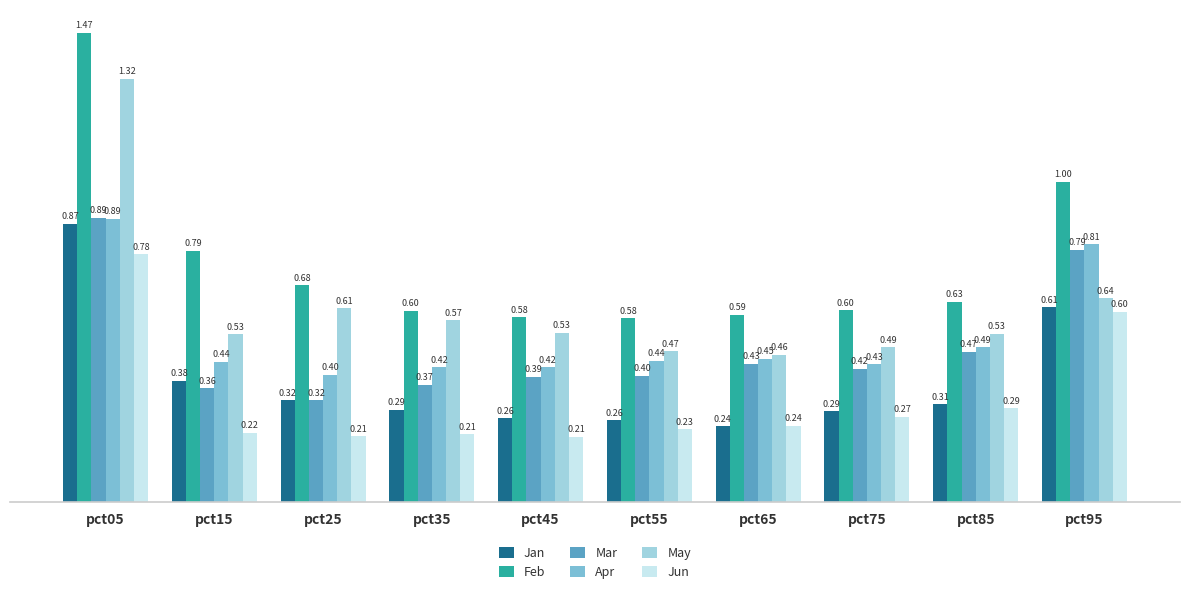

Which series has the largest range (max minus min)?

Feb